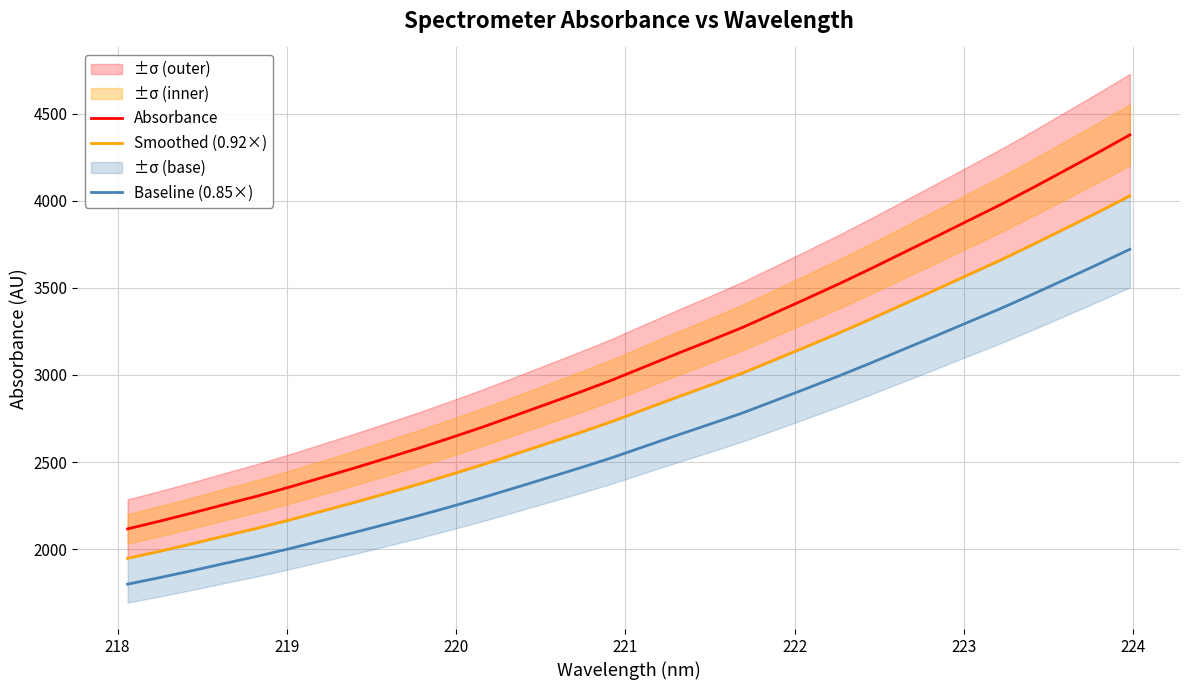

What is the minimum value for Baseline (0.85×)?

1799.0